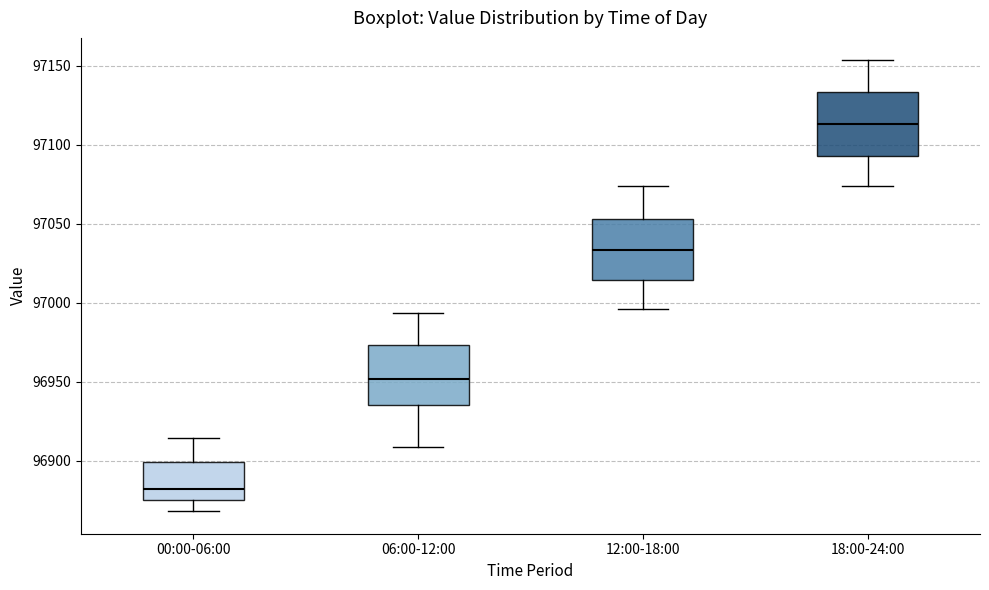

Reading left to right, read every box against the y-axis: the position of its median line, the range the box covers, and the ends of its whiskers. The values are not printed on the chart, so give them approximately, as read against the axis.

00:00-06:00: median 96880, box 96875 to 96900, whiskers 96870 to 96915
06:00-12:00: median 96950, box 96935 to 96975, whiskers 96910 to 96995
12:00-18:00: median 97035, box 97015 to 97055, whiskers 96995 to 97075
18:00-24:00: median 97115, box 97095 to 97135, whiskers 97075 to 97155